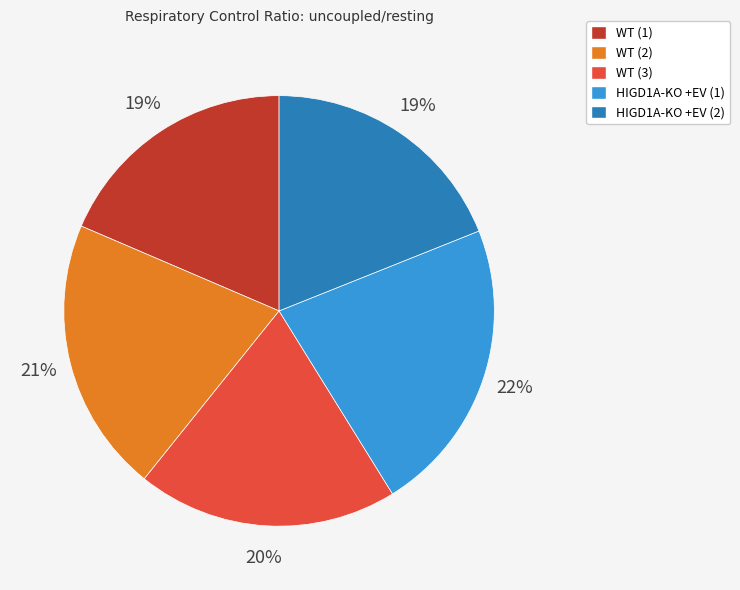

To the nearest percent, what portion does WT (1) represent?

19%